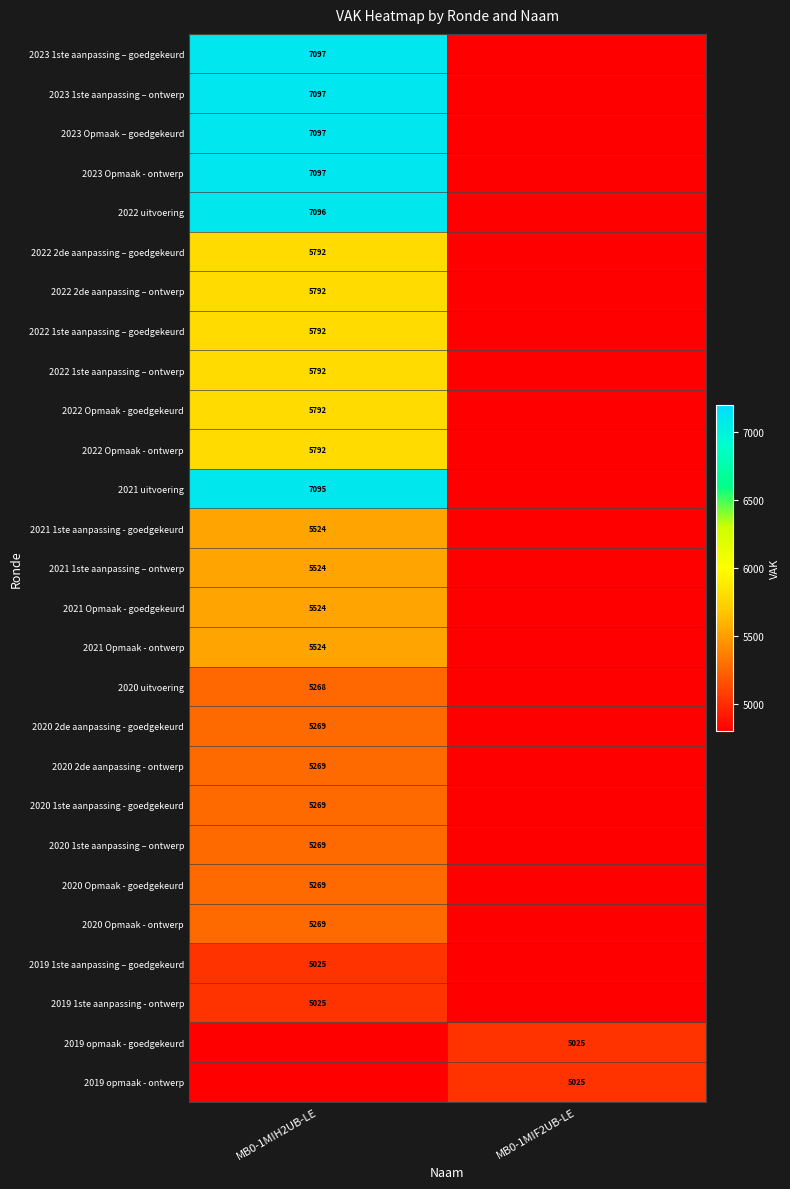

The 2020 Opmaak - goedgekeurd series shows 5269 at MB0-1MIH2UB-LE. True or false?

True